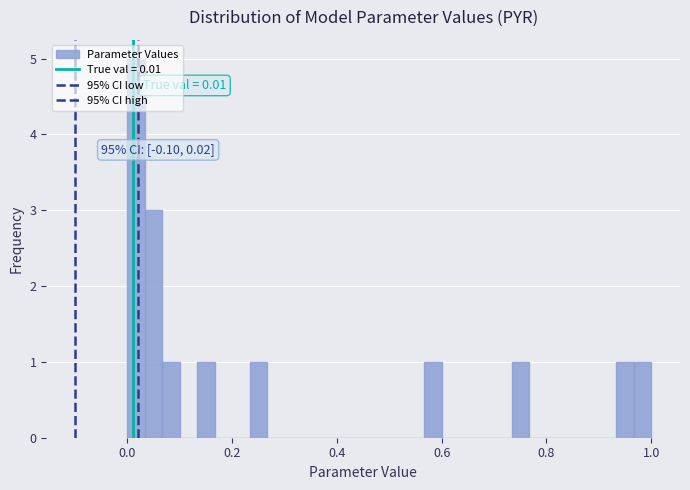

Read against the x-axis, roughly where is the centre of the tallest bar?

0.02